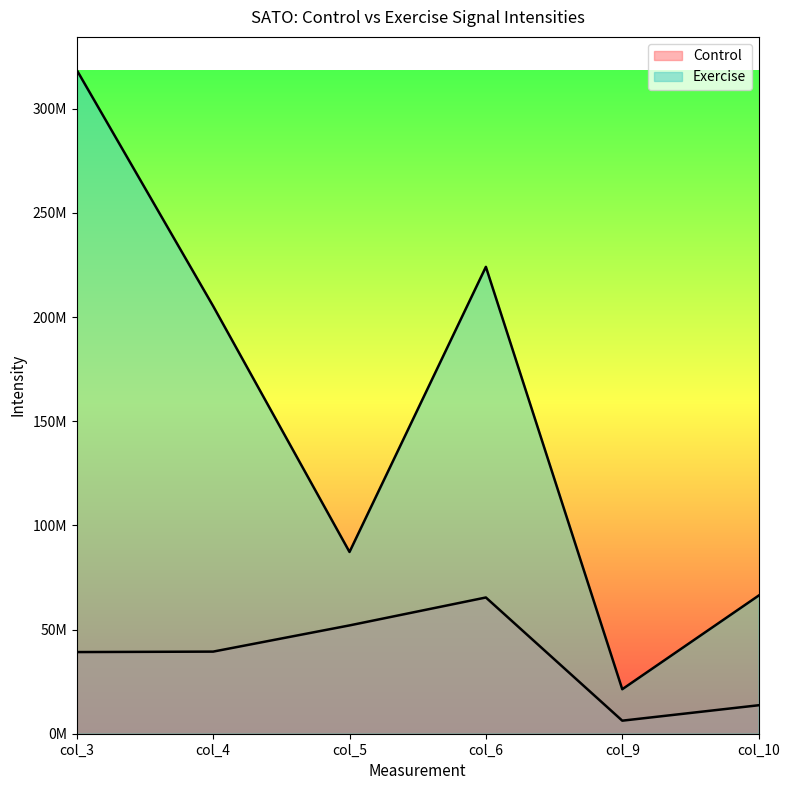

What is the difference between the Exercise values at col_4 and col_9?

183897646